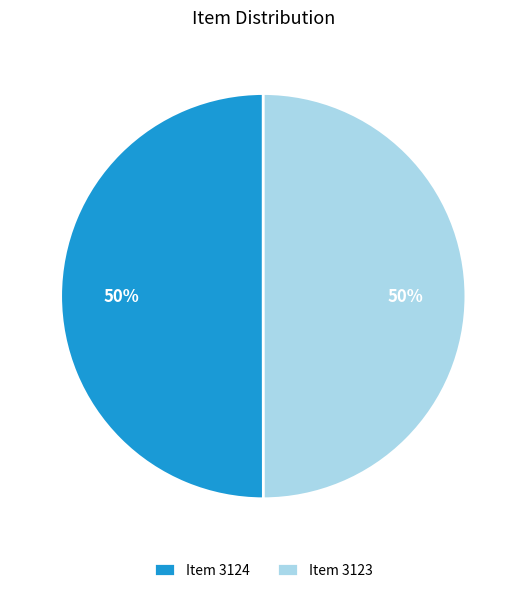

Approximately how many times larger is the value at Item 3124 compared to Item 3123?

1.0